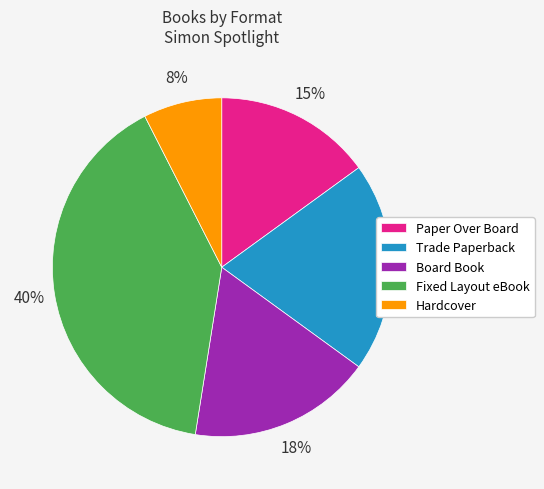

The Hardcover slice represents 15% of the pie. True or false?

False